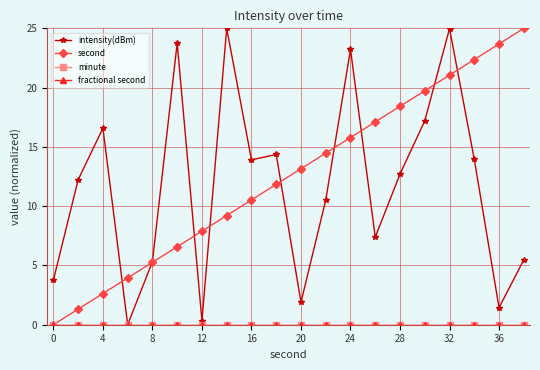

Reading right to left, what are all the values shown in this chart?

intensity(dBm): 5.5	1.4	13.9	25.0	17.2	12.7	7.4	23.2	10.5	1.9	14.4	13.9	25.0	0.3	23.8	5.3	0.0	16.6	12.2	3.8
second: 25.0	23.7	22.4	21.1	19.7	18.4	17.1	15.8	14.5	13.2	11.8	10.5	9.2	7.9	6.6	5.3	3.9	2.6	1.3	0.0
minute: 0.0	0.0	0.0	0.0	0.0	0.0	0.0	0.0	0.0	0.0	0.0	0.0	0.0	0.0	0.0	0.0	0.0	0.0	0.0	0.0
fractional second: 0.0	0.0	0.0	0.0	0.0	0.0	0.0	0.0	0.0	0.0	0.0	0.0	0.0	0.0	0.0	0.0	0.0	0.0	0.0	0.0